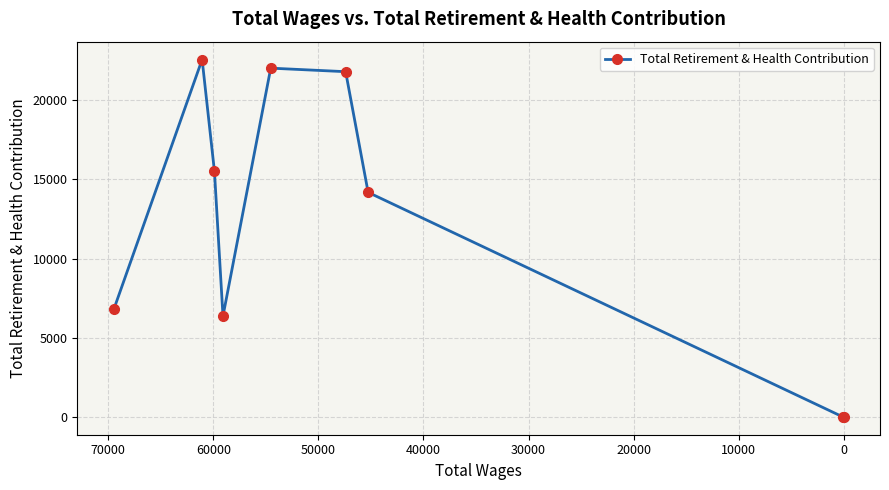

Reading left to right, what are all the values shown in this chart?

6783	22574	15515	6365	22030	21806	14183	0	0